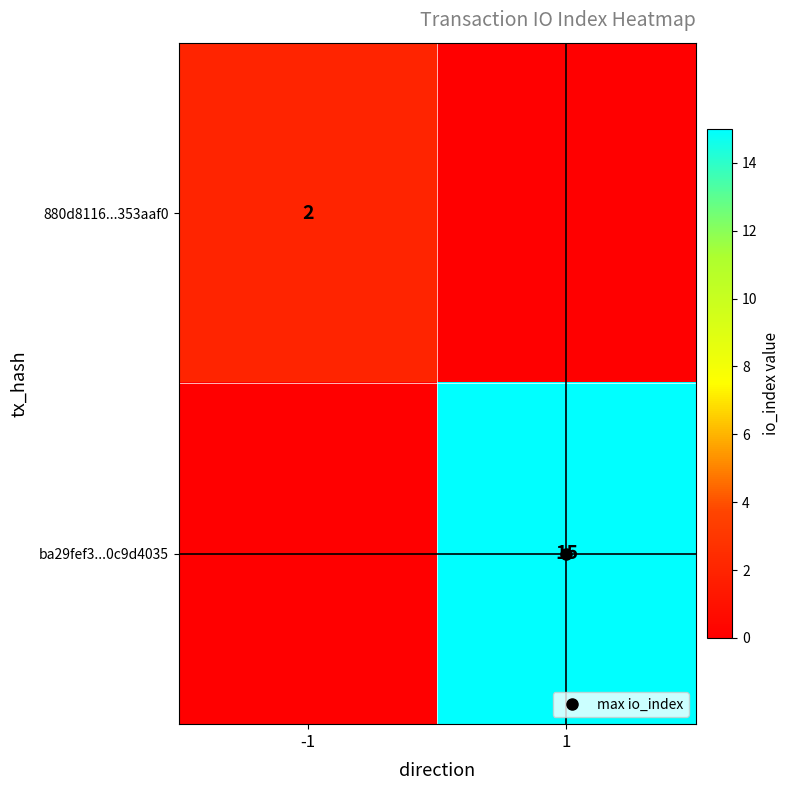

List the series in order of their peak value, highest first.

ba29fef3...0c9d4035, 880d8116...353aaf0